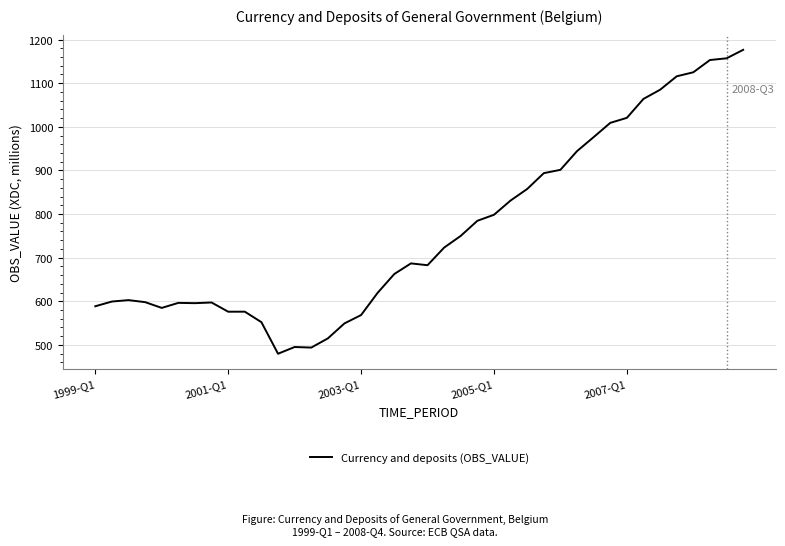

What is the minimum value shown in the chart?

479.7